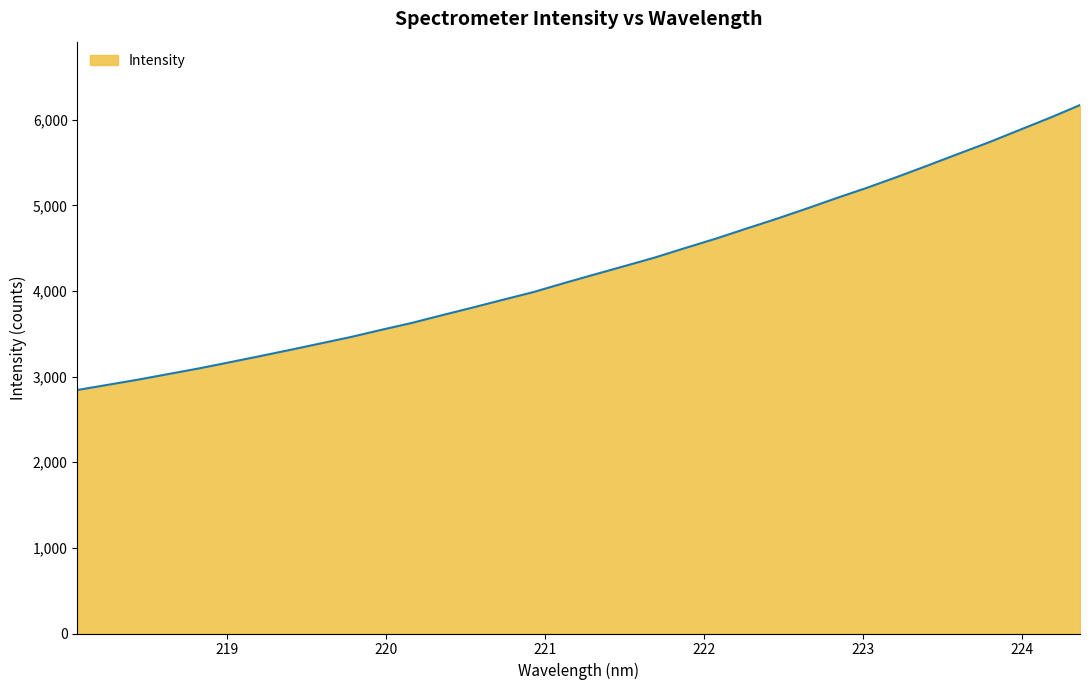

What is the difference between the maximum and minimum values?

3327.2